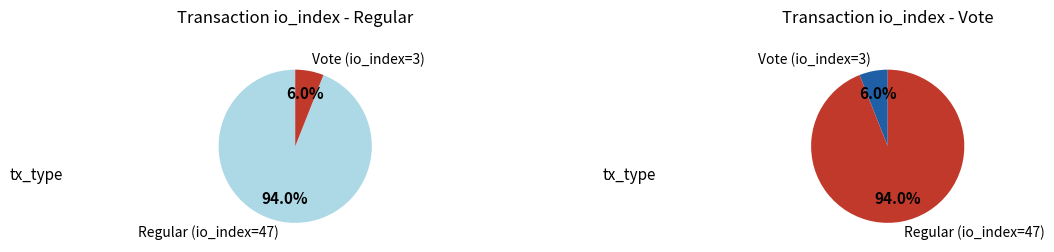

To the nearest percent, what is the difference between the Vote (io_index=3) and Regular (io_index=47) slice percentages?

88%